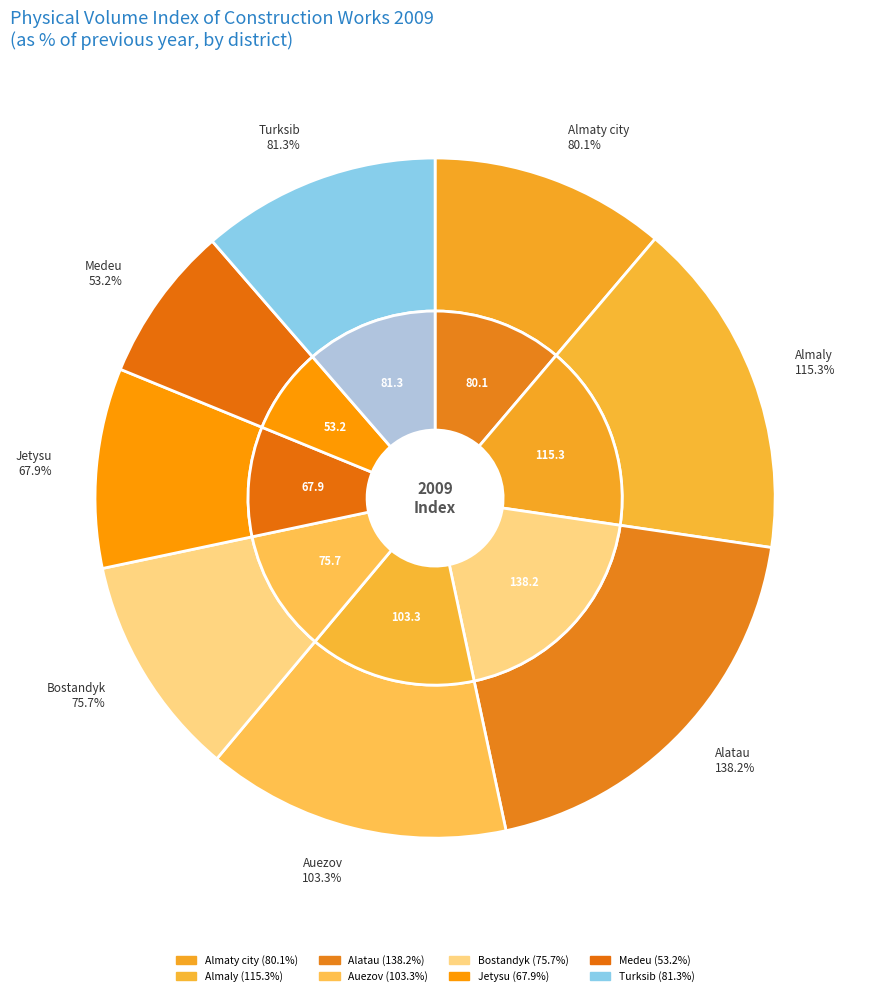

The Turksib slice represents 11% of the pie. True or false?

True